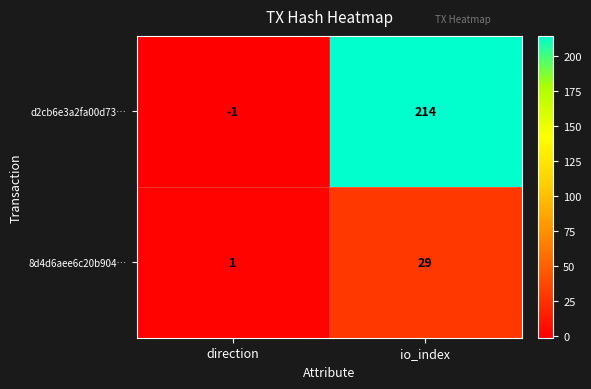

Is it true that d2cb6e3a2fa00d73… equals -1 at direction?

True